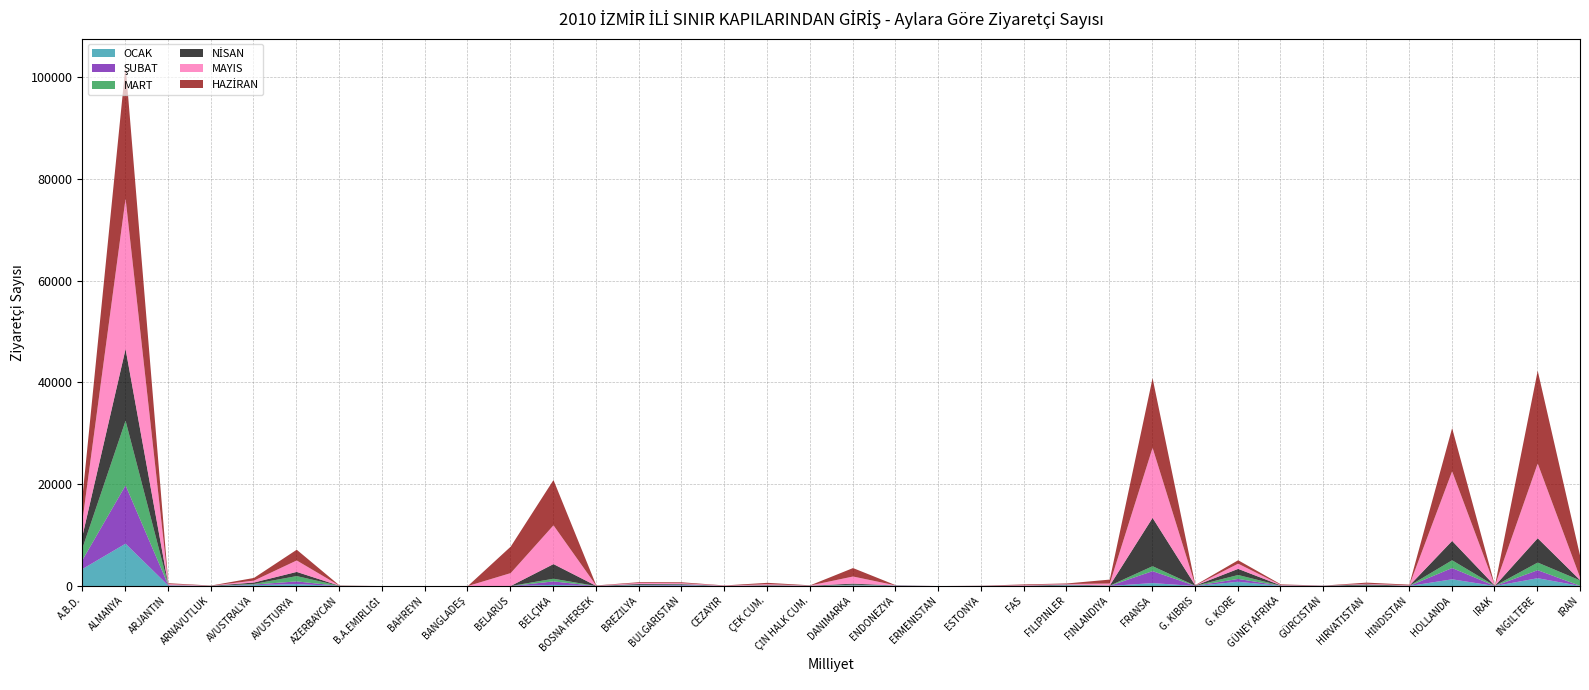

What position from the right is HOLLANDA?

4